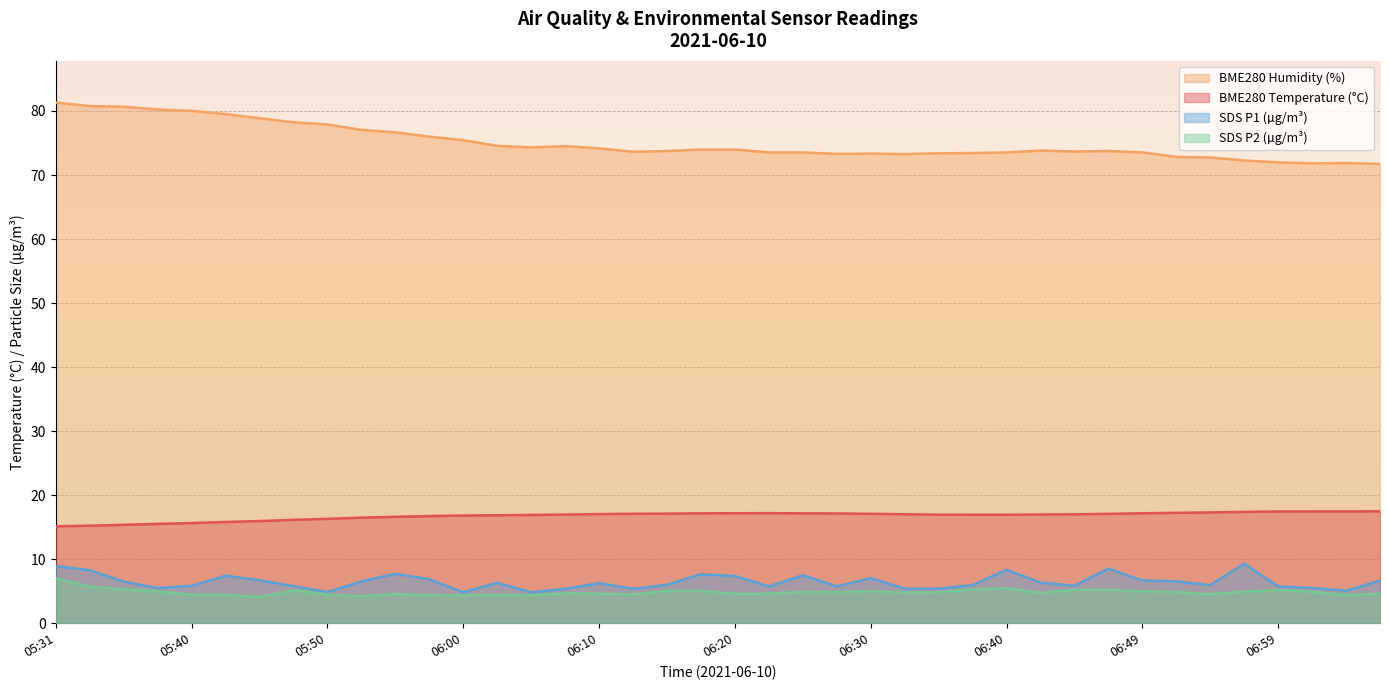

What is the difference between the maximum and minimum values in the SDS_P1 series?

4.5